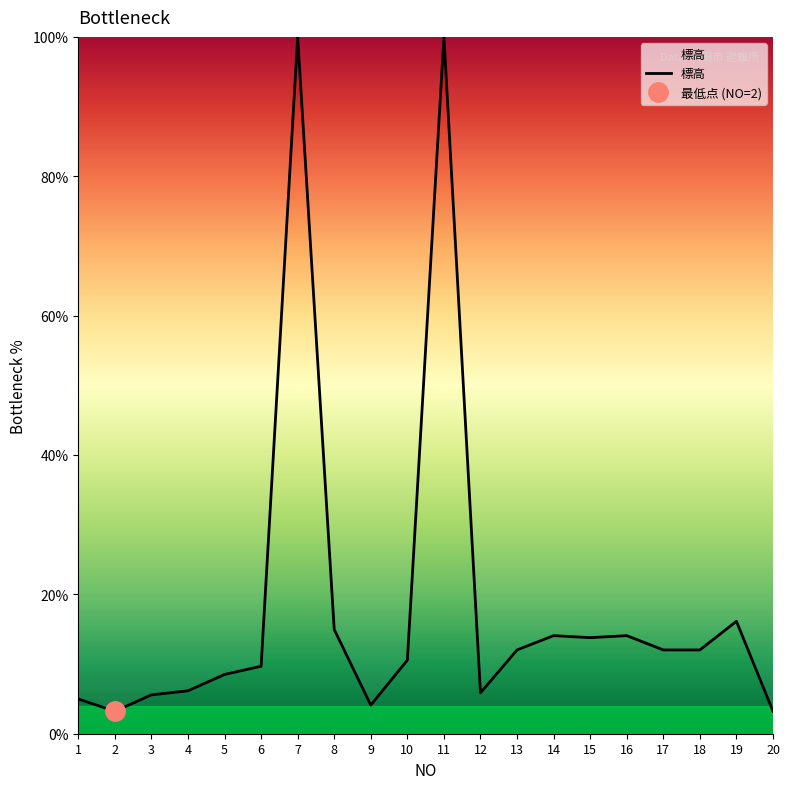

Reading left to right, list all the values displayed in this chart.

5.0	3.2	5.6	6.2	8.5	9.7	100.0	15.0	4.1	10.6	100.0	5.9	12.0	14.1	13.8	14.1	12.0	12.0	16.1	3.2